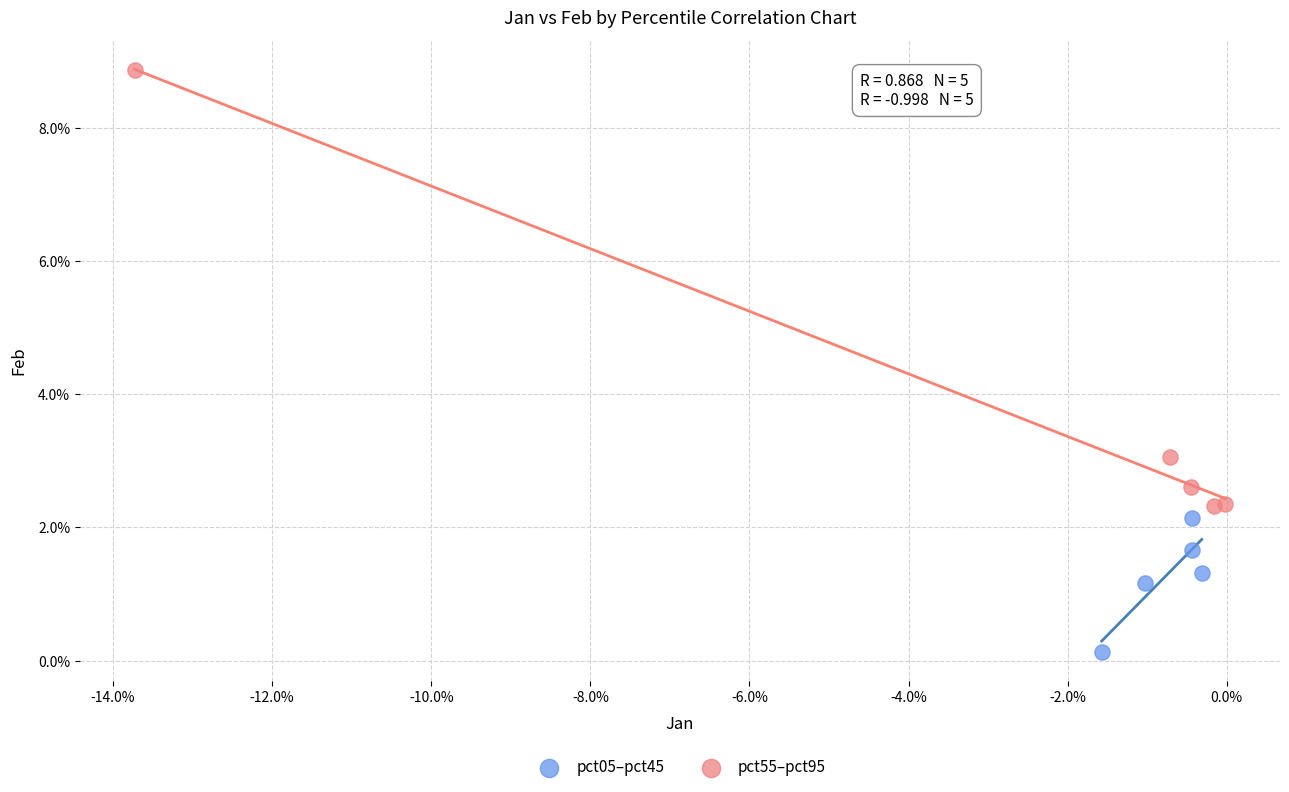

What are all the series names shown in the legend?

pct05–pct45, pct55–pct95